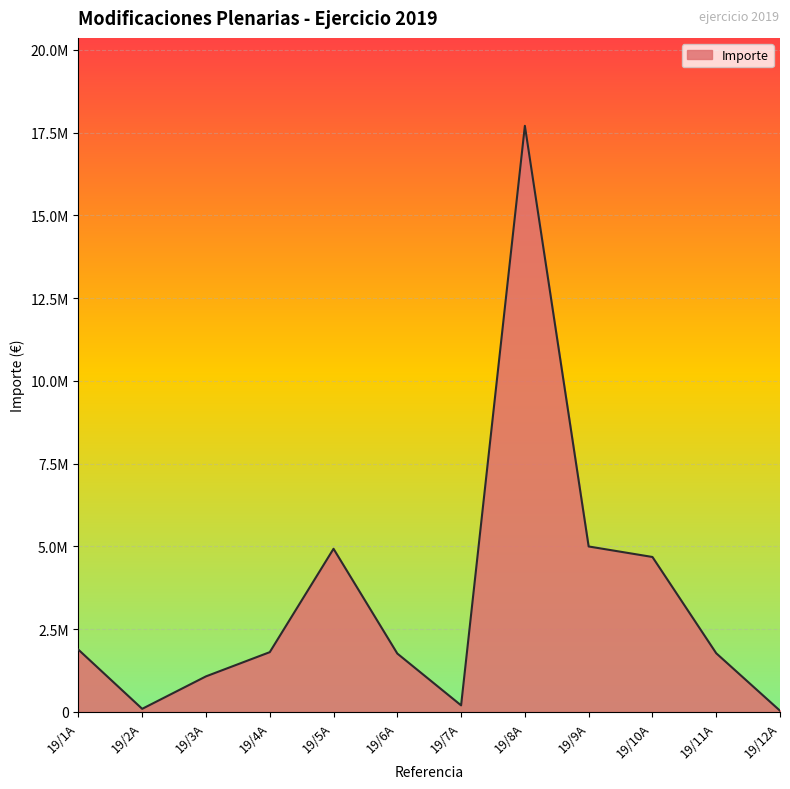

Which category has the lowest value across all series?

19/12A